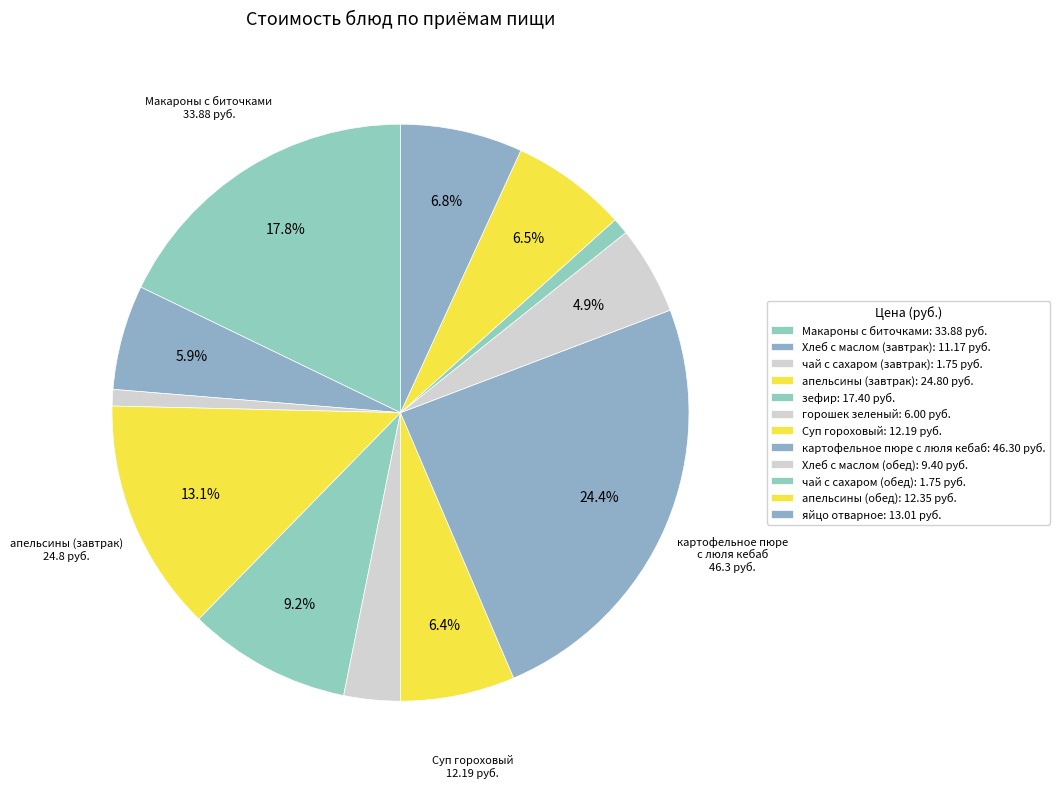

To the nearest percent, what is the average slice percentage?

8%